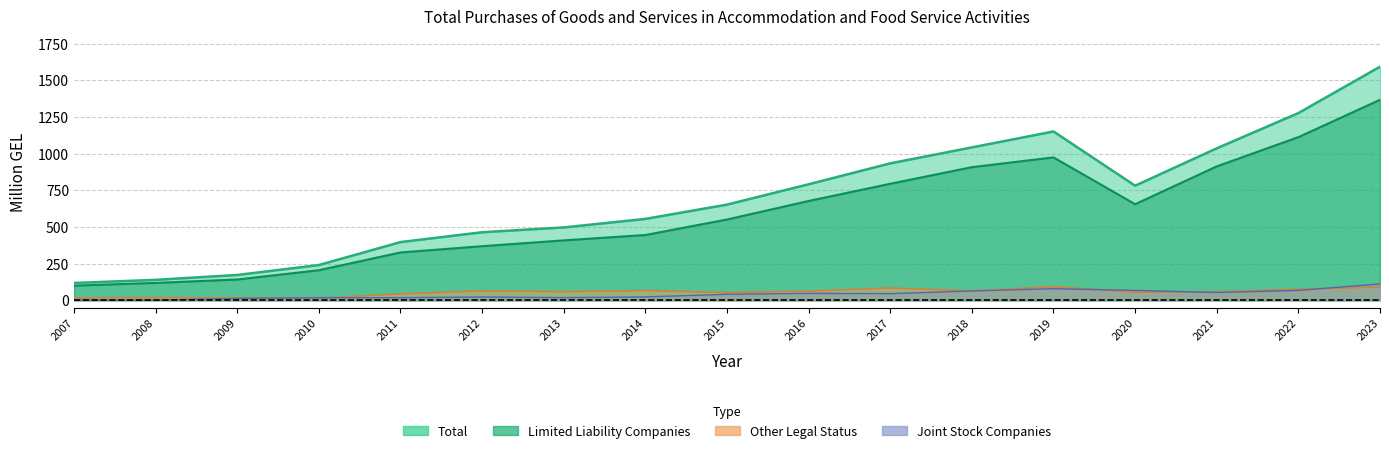

True or false: Limited Liability Companies and Total intersect in this chart.

False